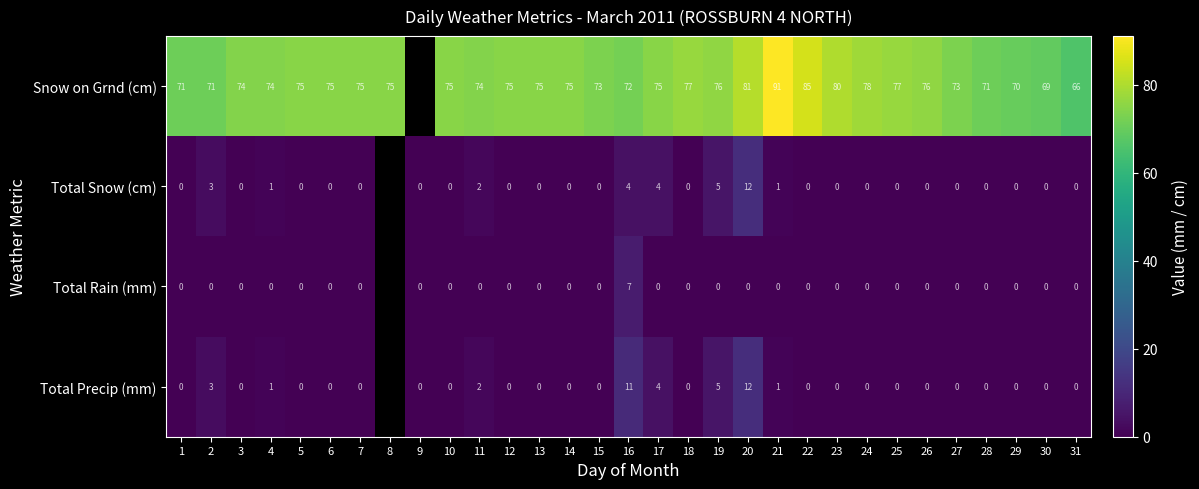

Is it true that Snow on Grnd (cm) equals 54 at 25?

False